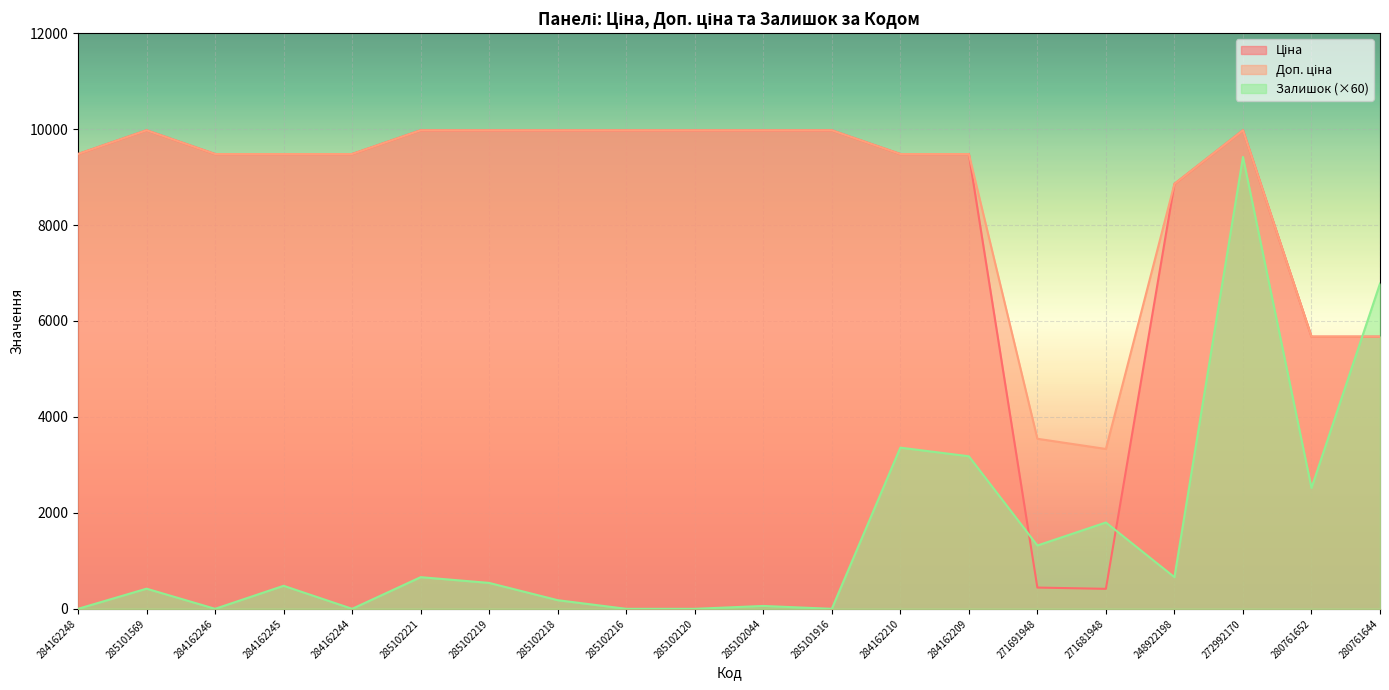

The value of Ціна at 280761644 is 7905.4. True or false?

False